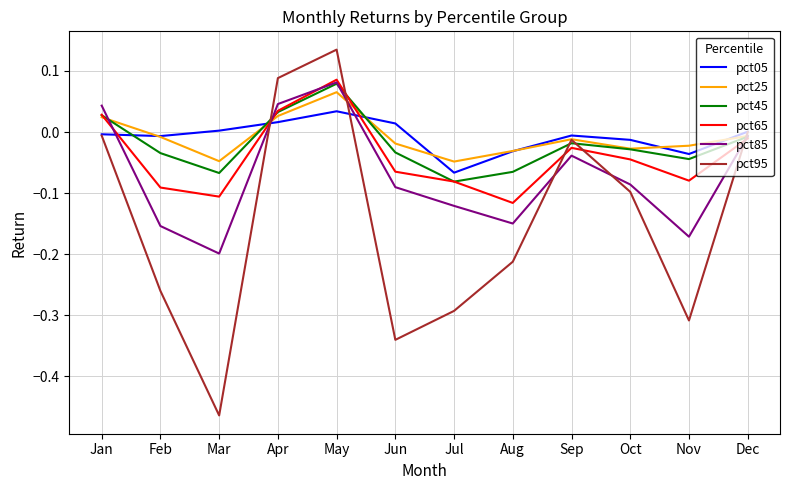

At which label does pct95 reach its peak?

May